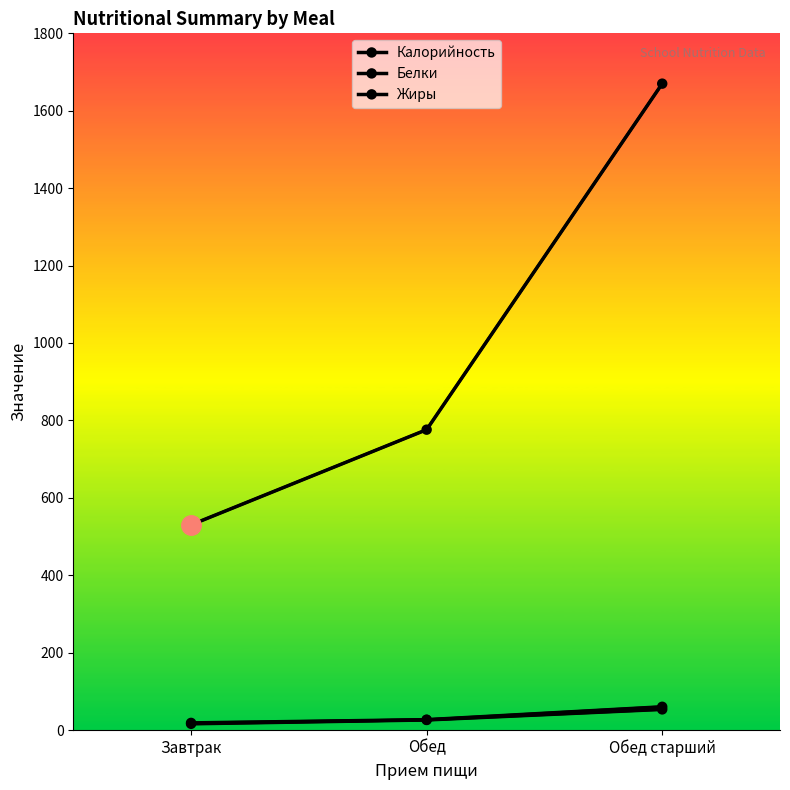

Where does the Белки series first go above 25?

Обед